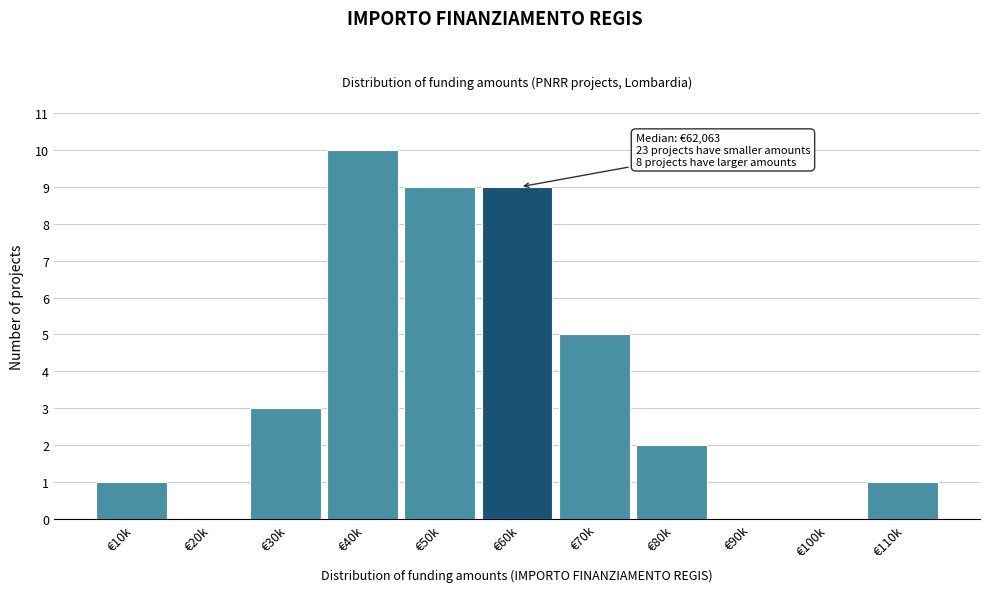

Reading left to right, transcribe all the data shown in this chart.

€10k=1	€20k=0	€30k=3	€40k=10	€50k=9	€60k=9	€70k=5	€80k=2	€90k=0	€100k=0	€110k=1